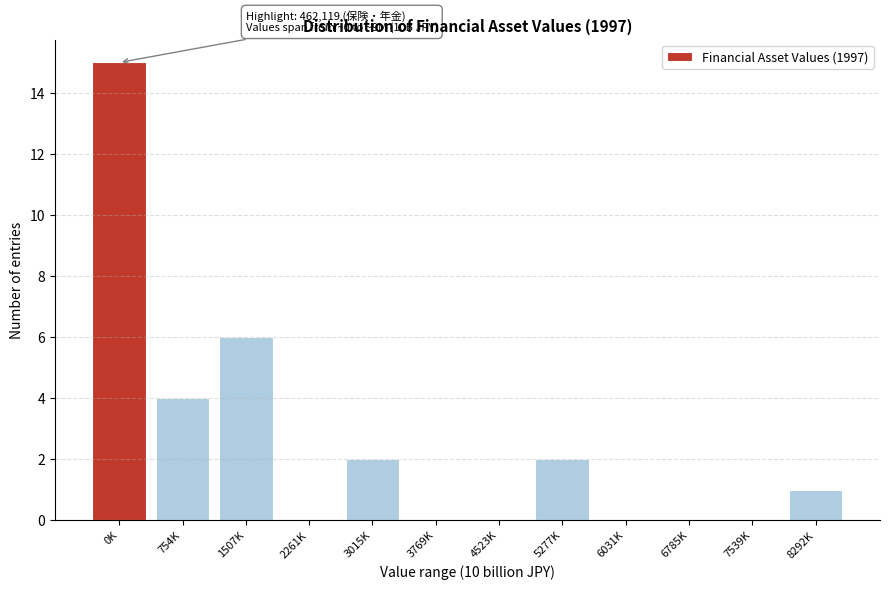

Reading left to right, list all the values displayed in this chart.

0K=15	754K=4	1507K=6	2261K=0	3015K=2	3769K=0	4523K=0	5277K=2	6031K=0	6785K=0	7539K=0	8292K=1